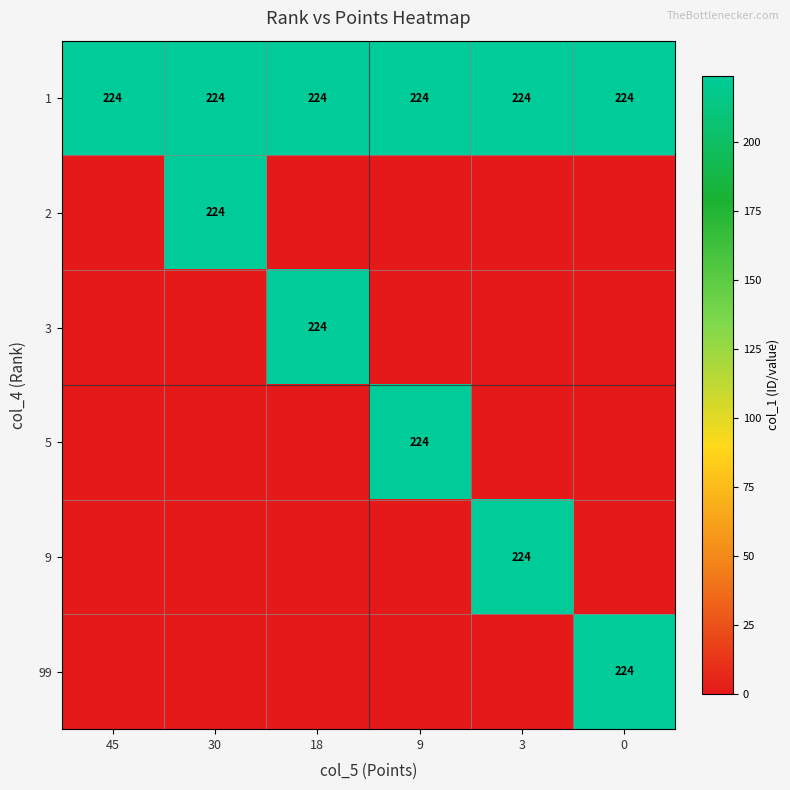

Which label corresponds to the smallest value in the chart?

45